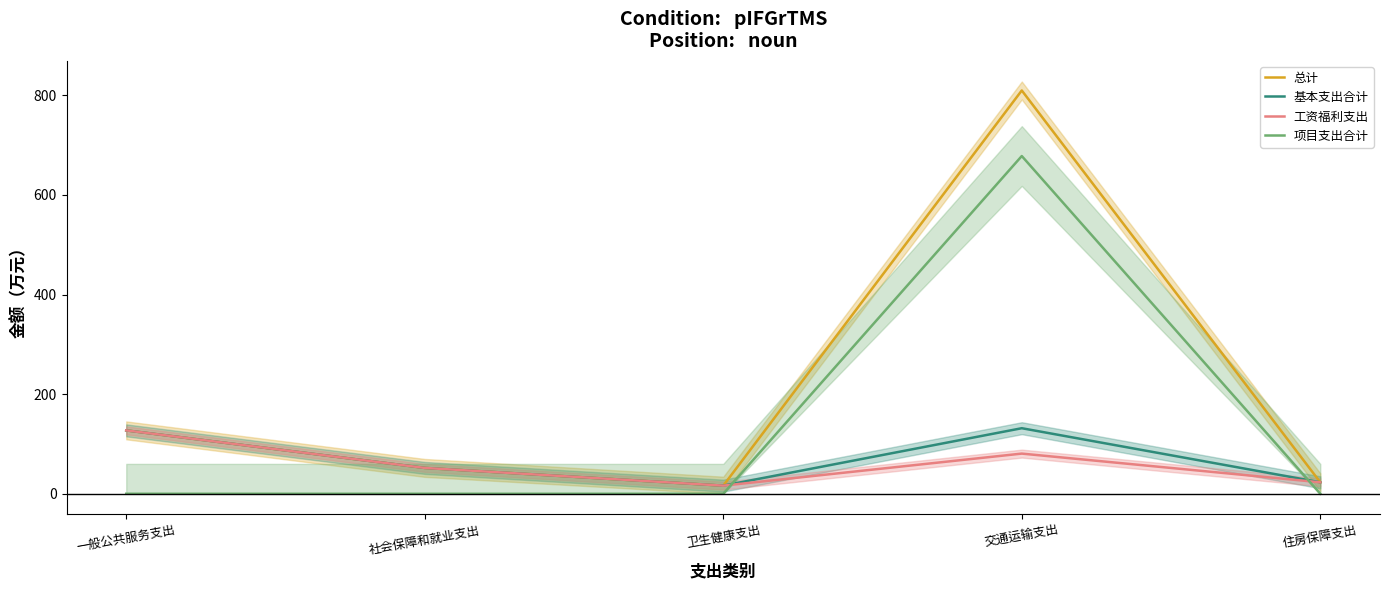

List the labels in order of 工资福利支出 value, smallest first.

卫生健康支出, 住房保障支出, 社会保障和就业支出, 交通运输支出, 一般公共服务支出